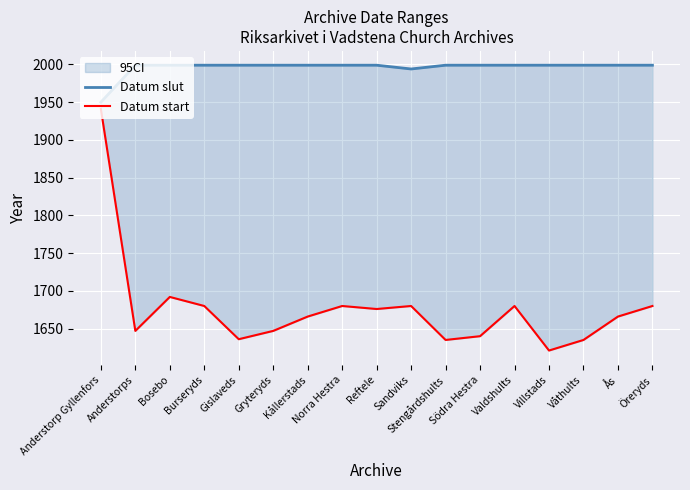

What is the difference between the Datum start values at Villstads and Öreryds?

59